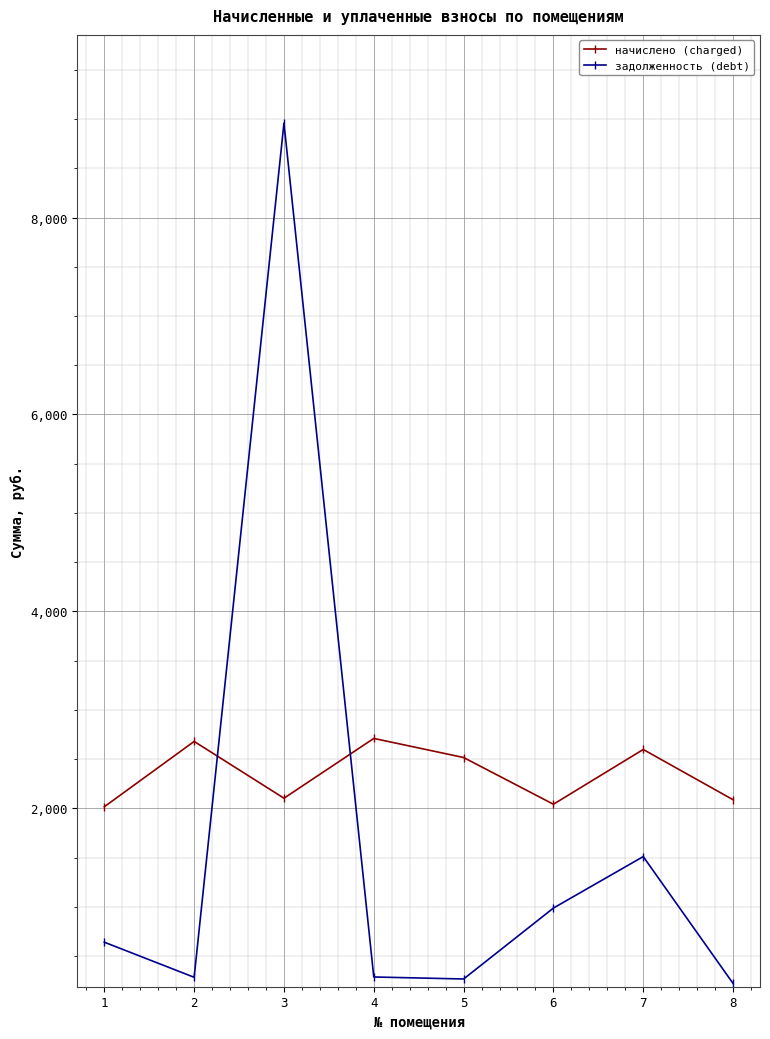

What is the sum of all задолженность (debt) values?

13153.1